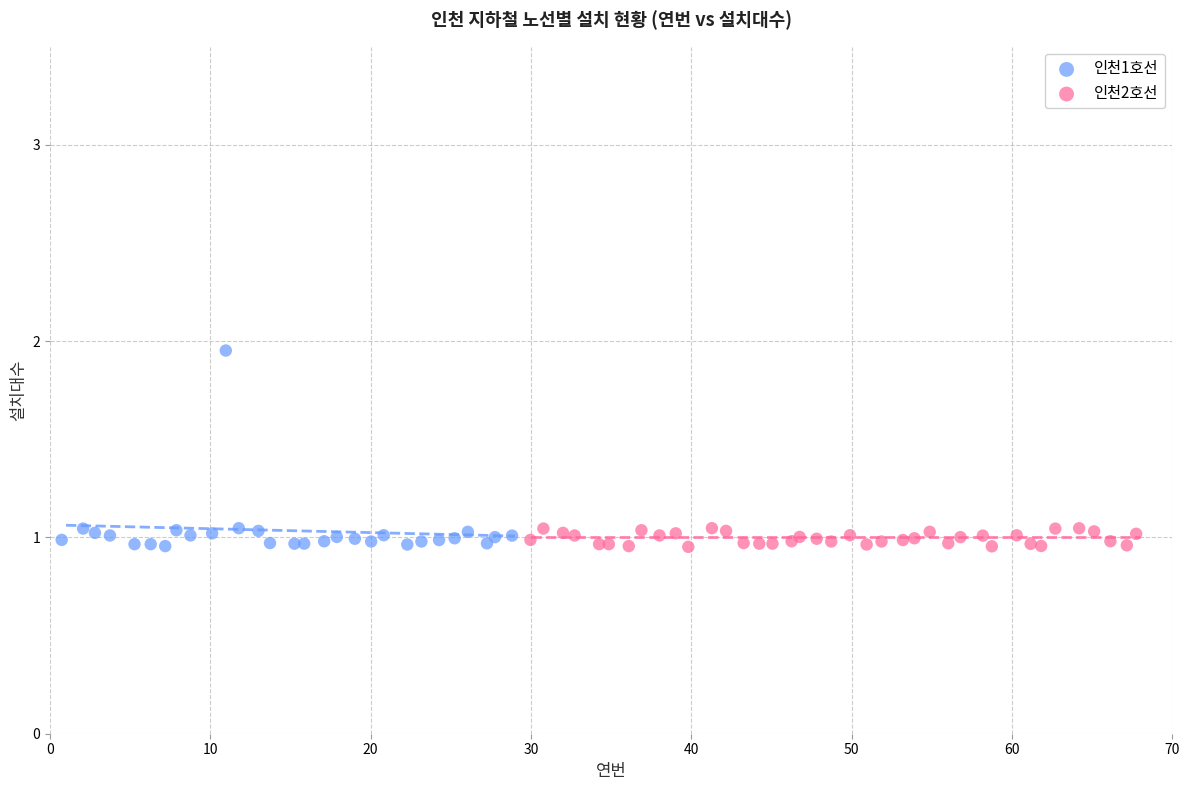

Which series reaches the maximum Y coordinate?

인천1호선